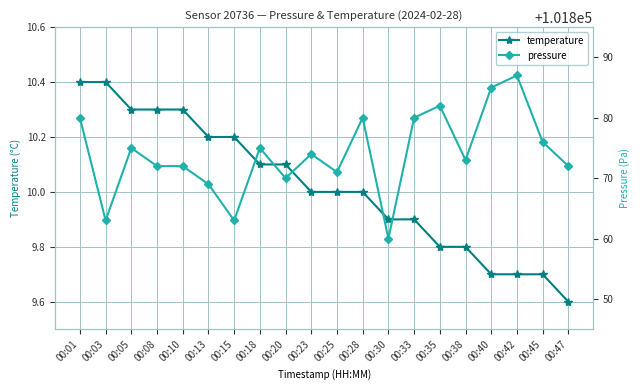

Rank the series at 00:25 from lowest to highest value.

temperature, pressure